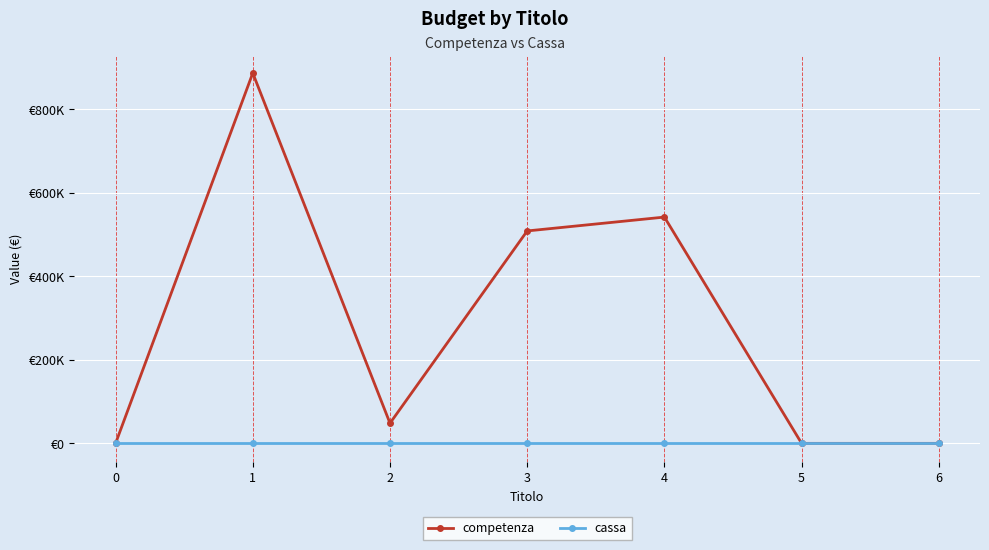

What is the difference between the second highest and second lowest values in the competenza series?

542100.0